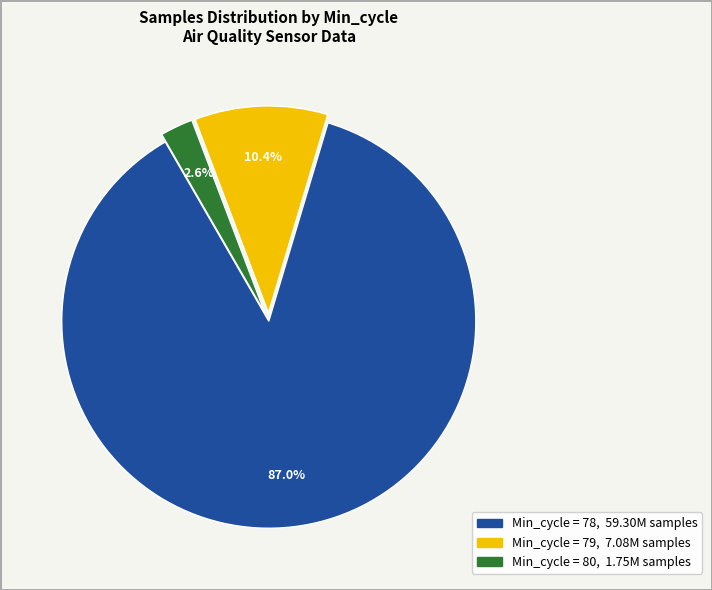

Count the number of slices in the pie.

3